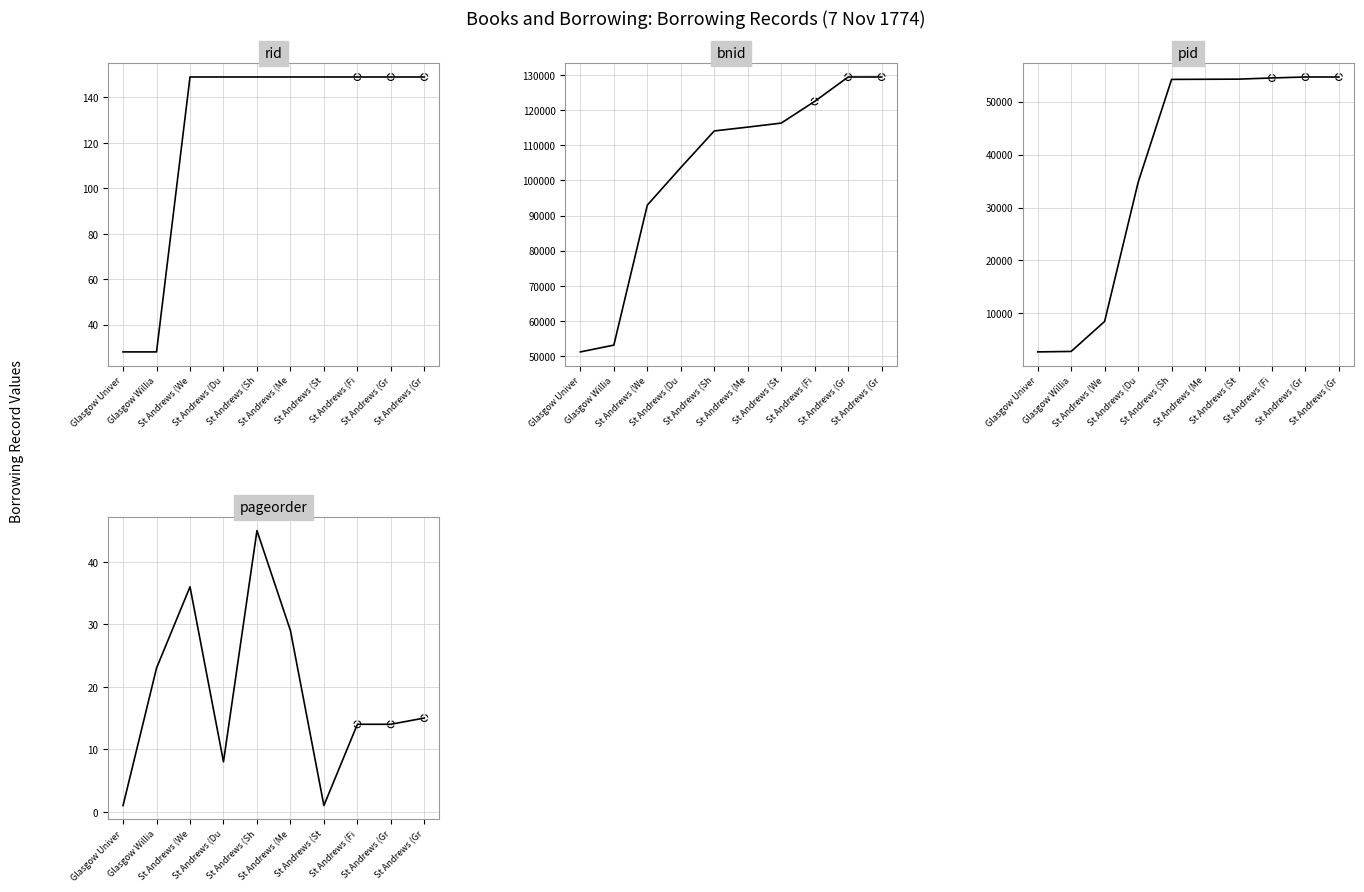

Which series has the widest spread of Y values?

bnid